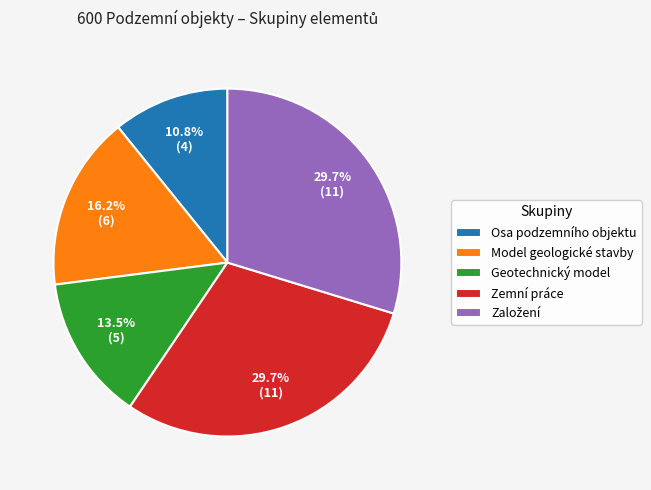

Count the number of slices in the pie.

5